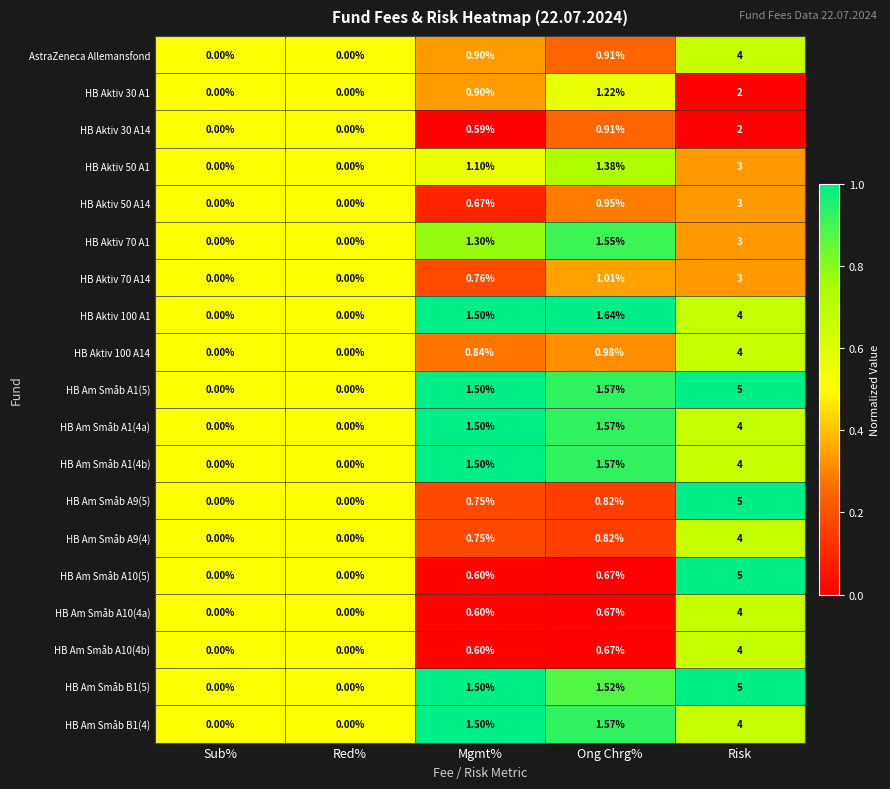

At which label does HB Am Småb A10(5) reach its peak?

Risk